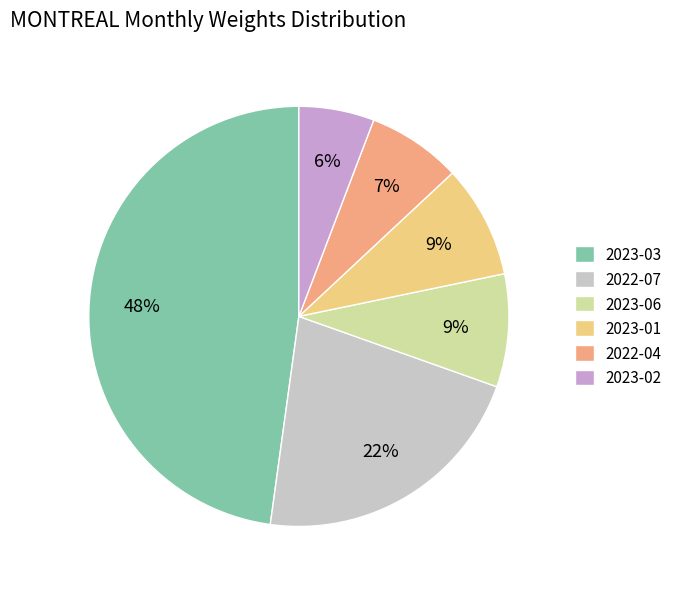

Approximately how many times larger is the value at 2023-06 compared to 2023-02?

1.5